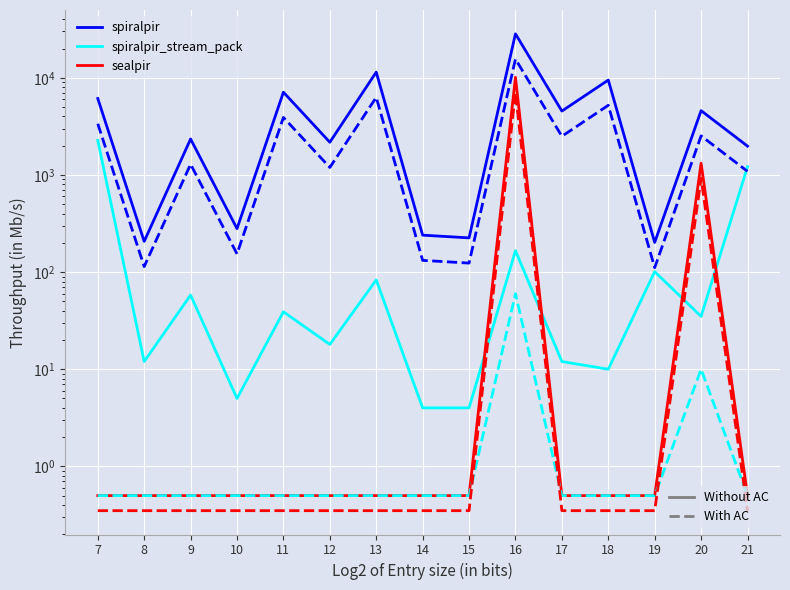

How many distinct data groups are displayed?

6